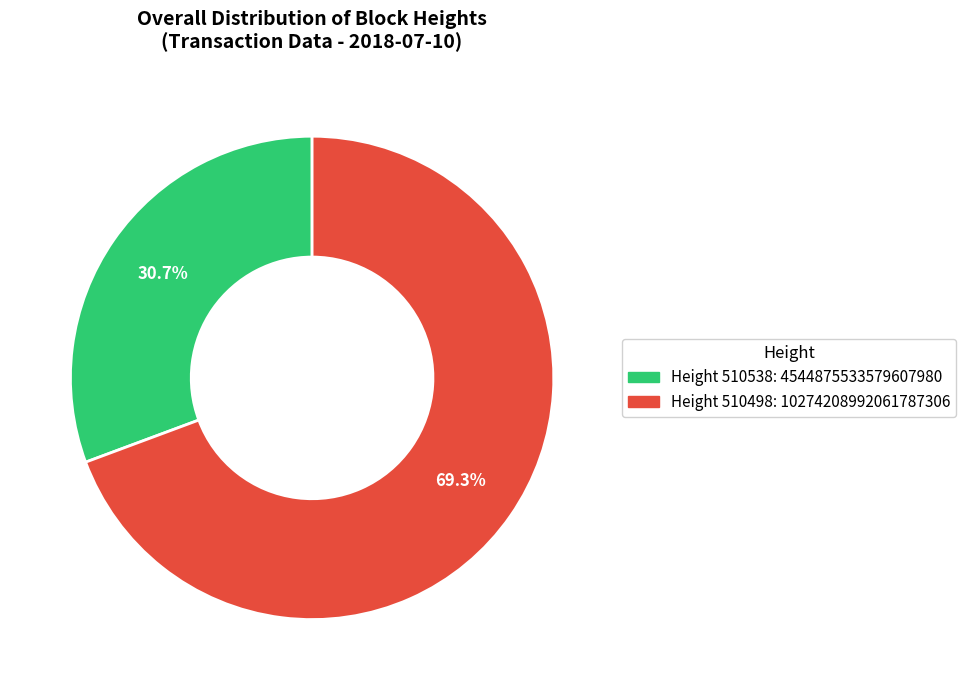

Does any single category account for the majority?

Yes